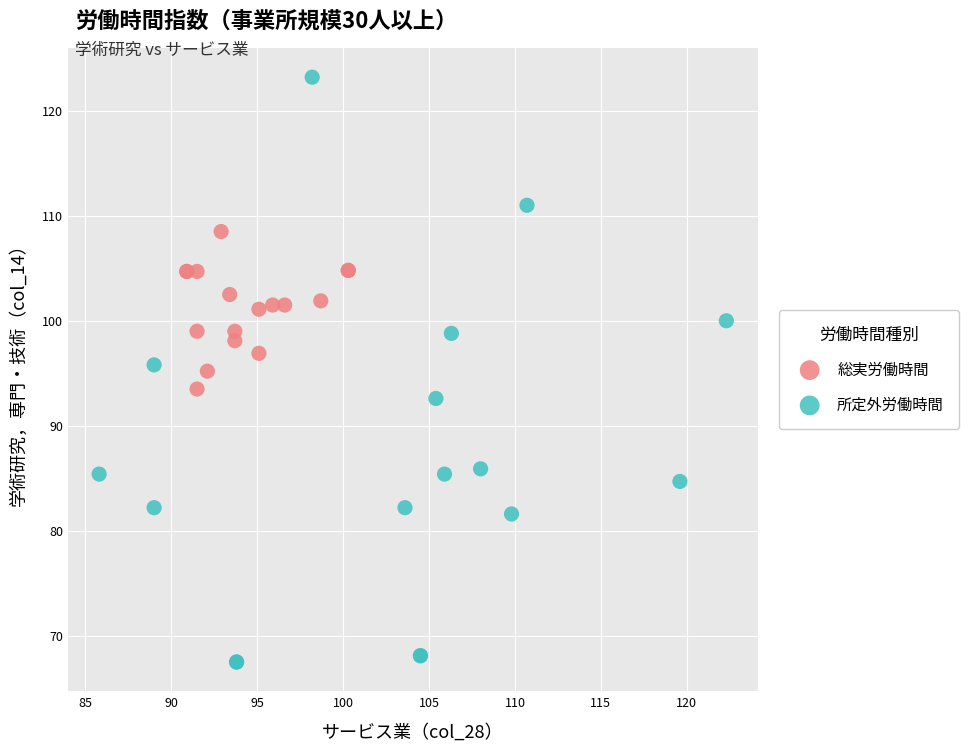

Which series contains the lowest Y value?

所定外労働時間